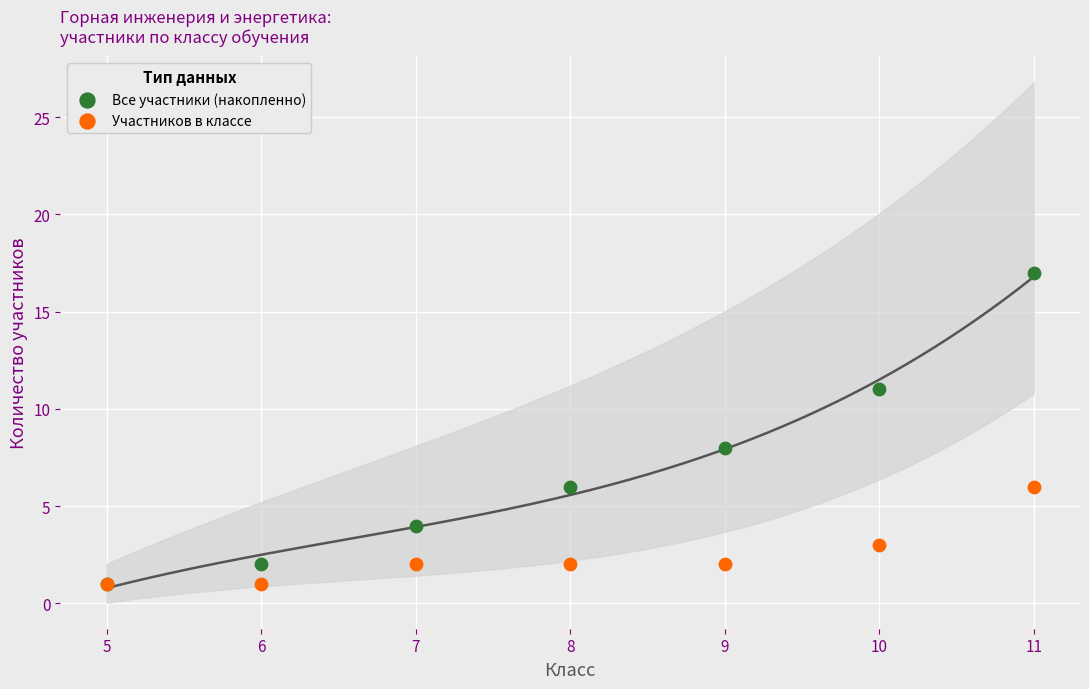

In the Все участники (накопленно) series, what Y value is closest to 9?

8